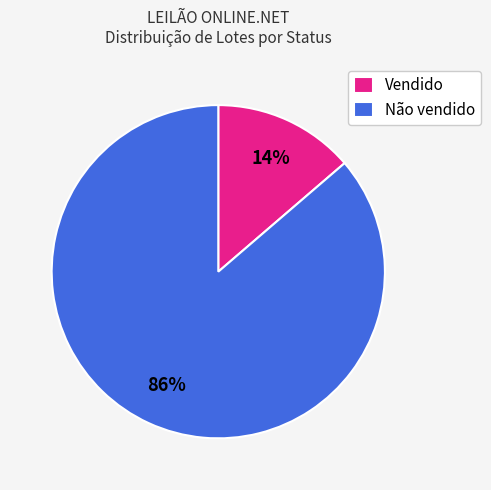

What is the largest slice in the pie chart?

Não vendido